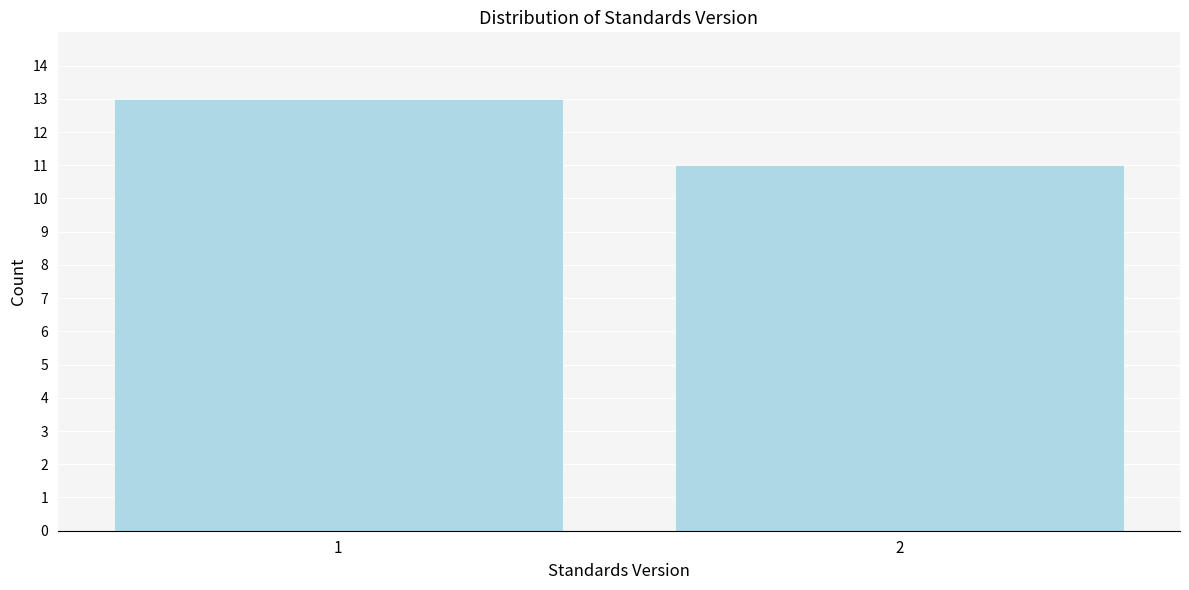

Reading left to right, extract all data points from this chart.

13	11